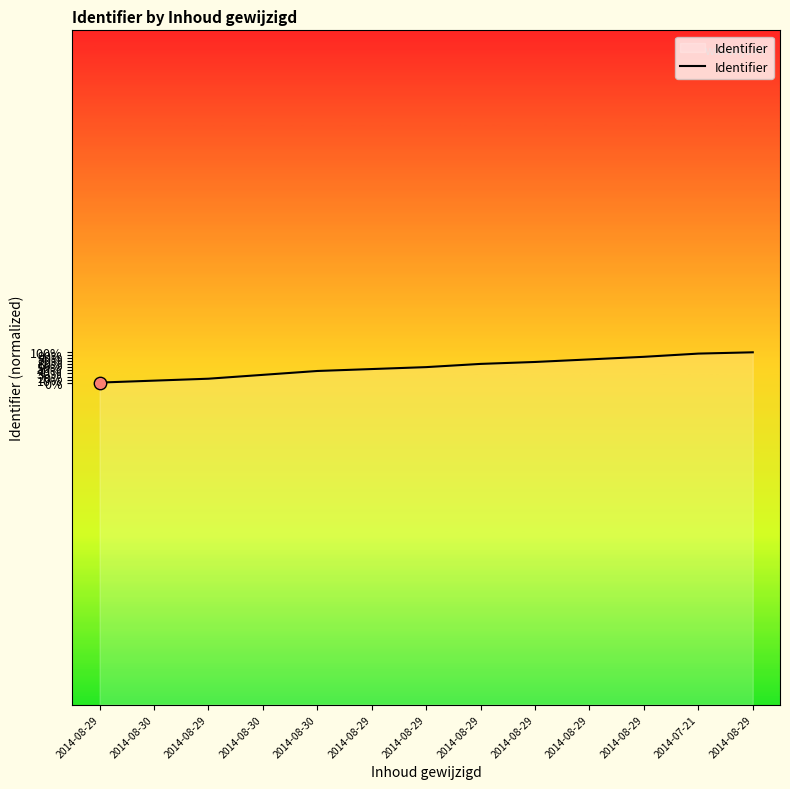

Between 2014-08-29 and 2014-08-29, which is larger?

2014-08-29